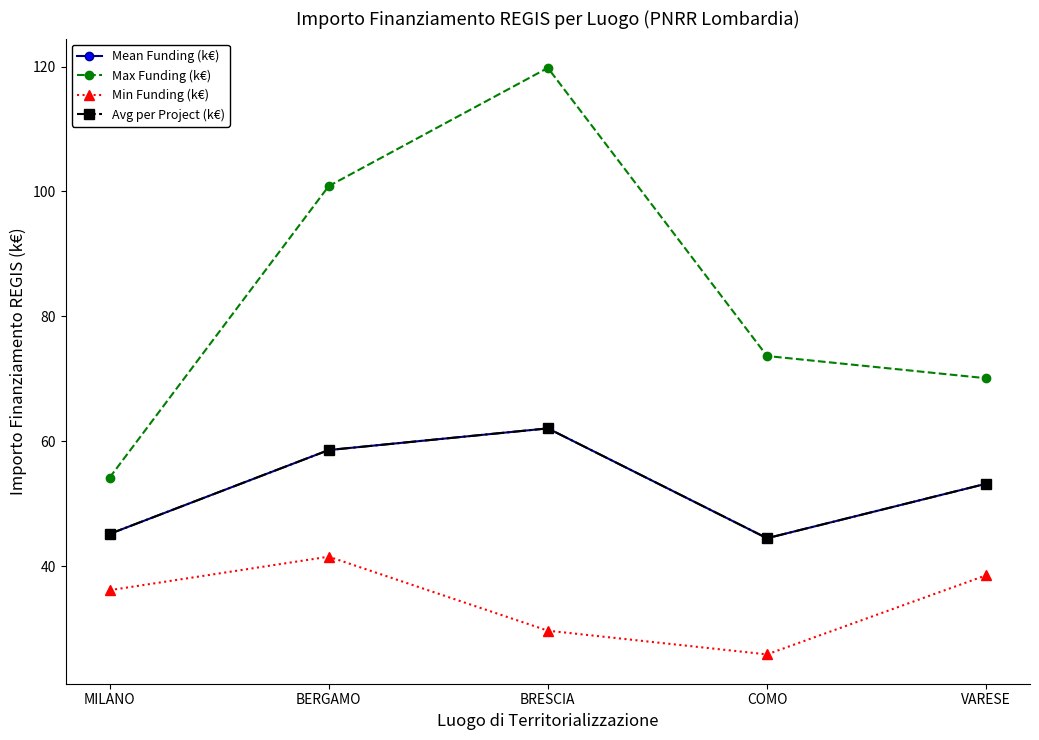

True or false: Max Funding (k€) and Mean Funding (k€) cross at least once.

False